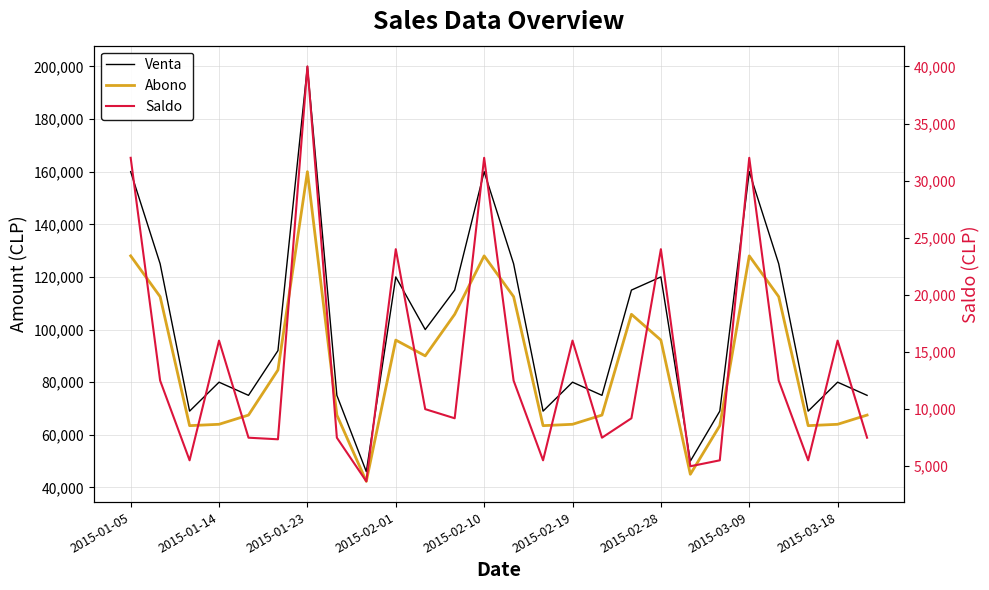

What are all the series names shown in the legend?

Venta, Abono, Saldo